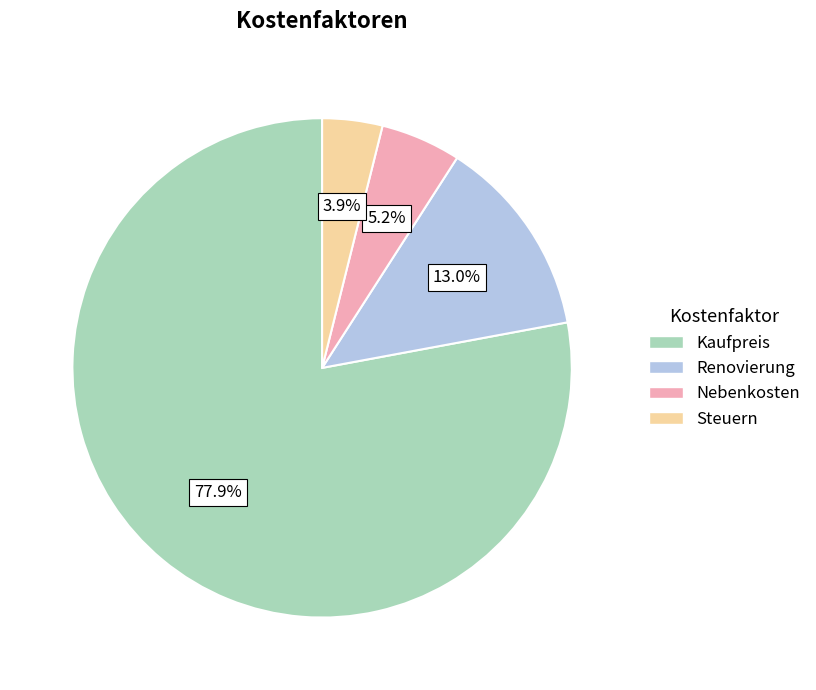

Rank the categories by value from highest to lowest.

Kaufpreis, Renovierung, Nebenkosten, Steuern